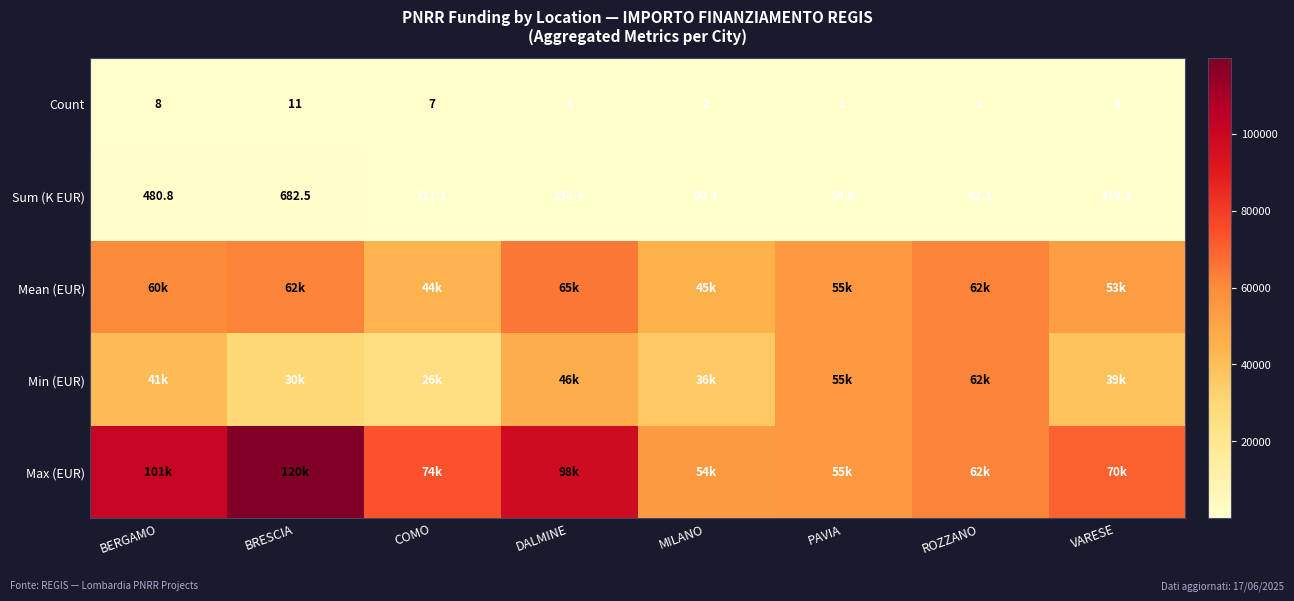

How many values in the Sum (K EUR) series are below 311?

4